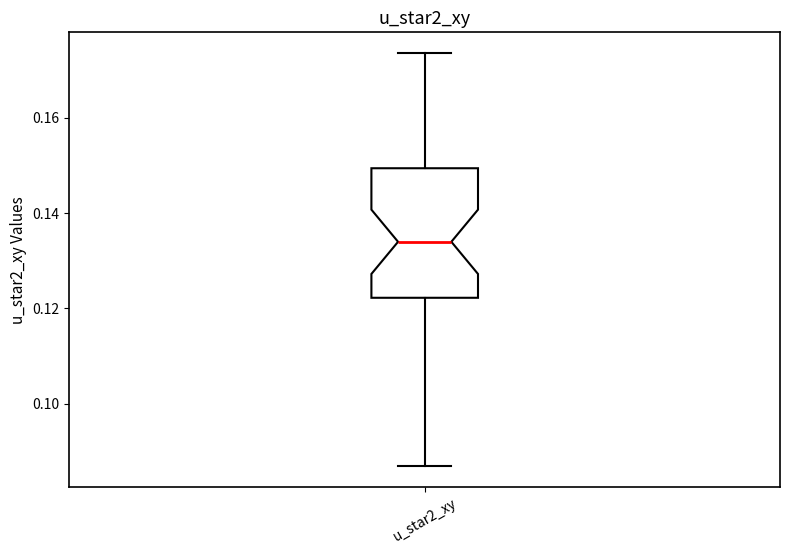

Read this box plot against the y-axis: the position of the median line, the range covered by the box, and the ends of both whiskers. The values are not printed on the chart, so give them approximately, as read against the axis.

median 0.134, box 0.122 to 0.150, whiskers 0.086 to 0.174